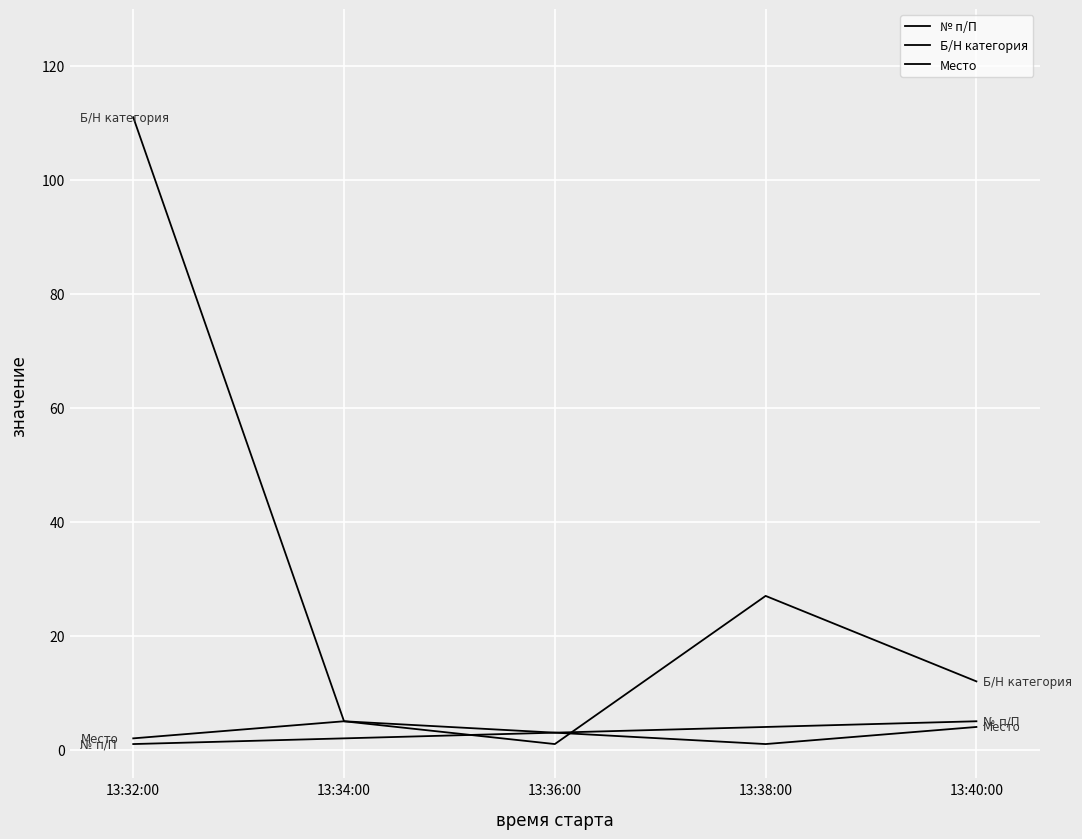

Does the chart display data point markers on the line(s)?

No